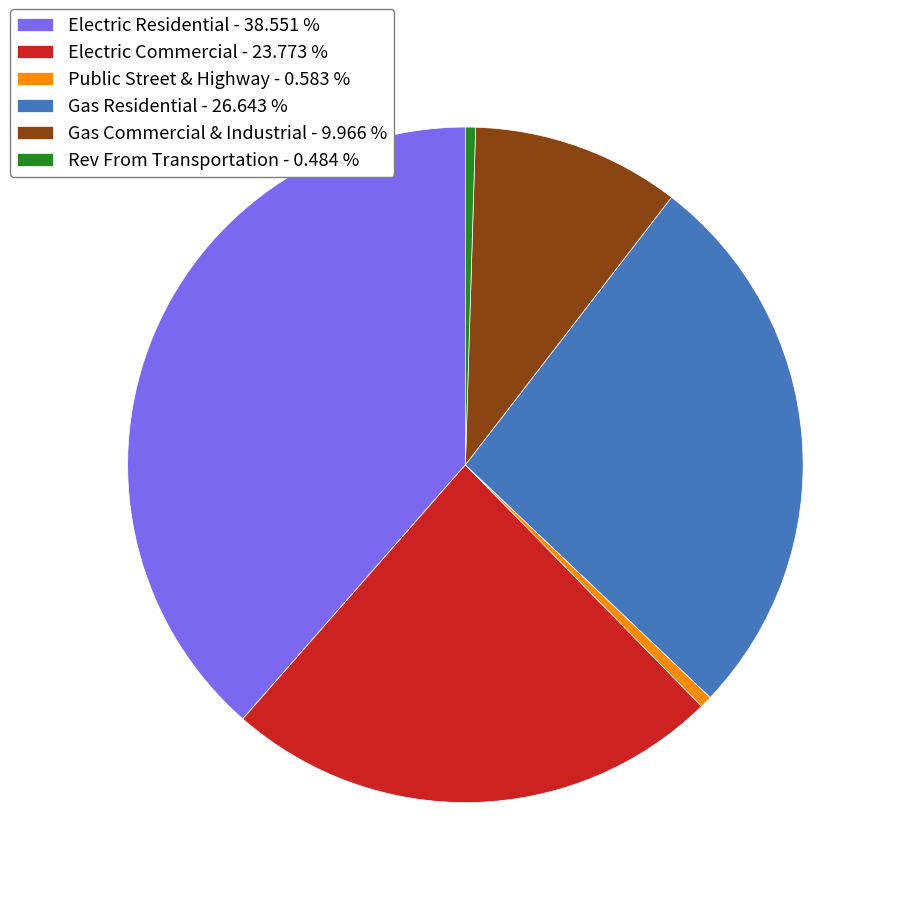

How many slices are in this pie chart?

6